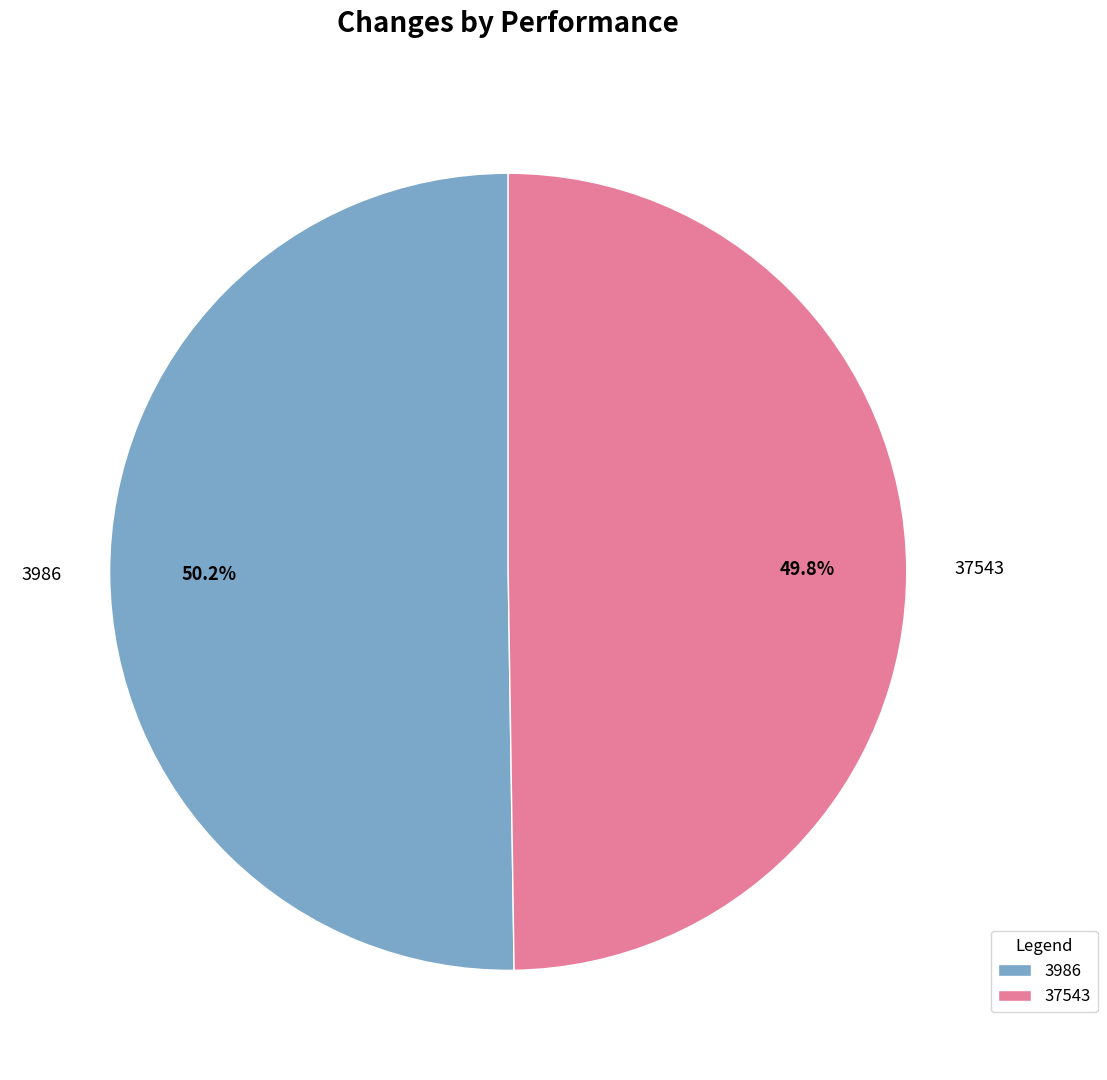

Does any single category account for the majority?

Yes